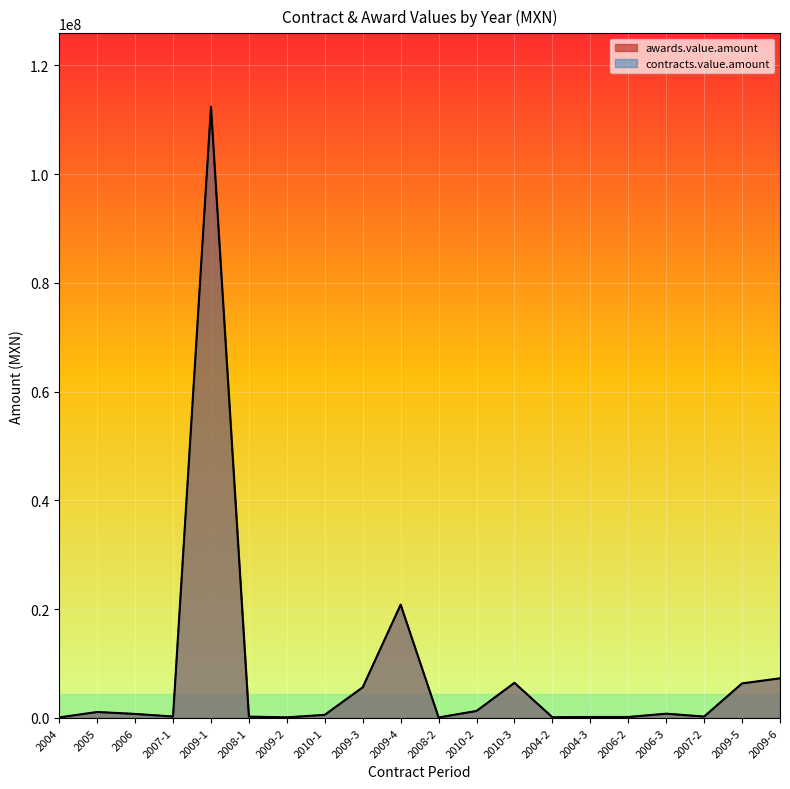

What position from the right is 2009-2?

14